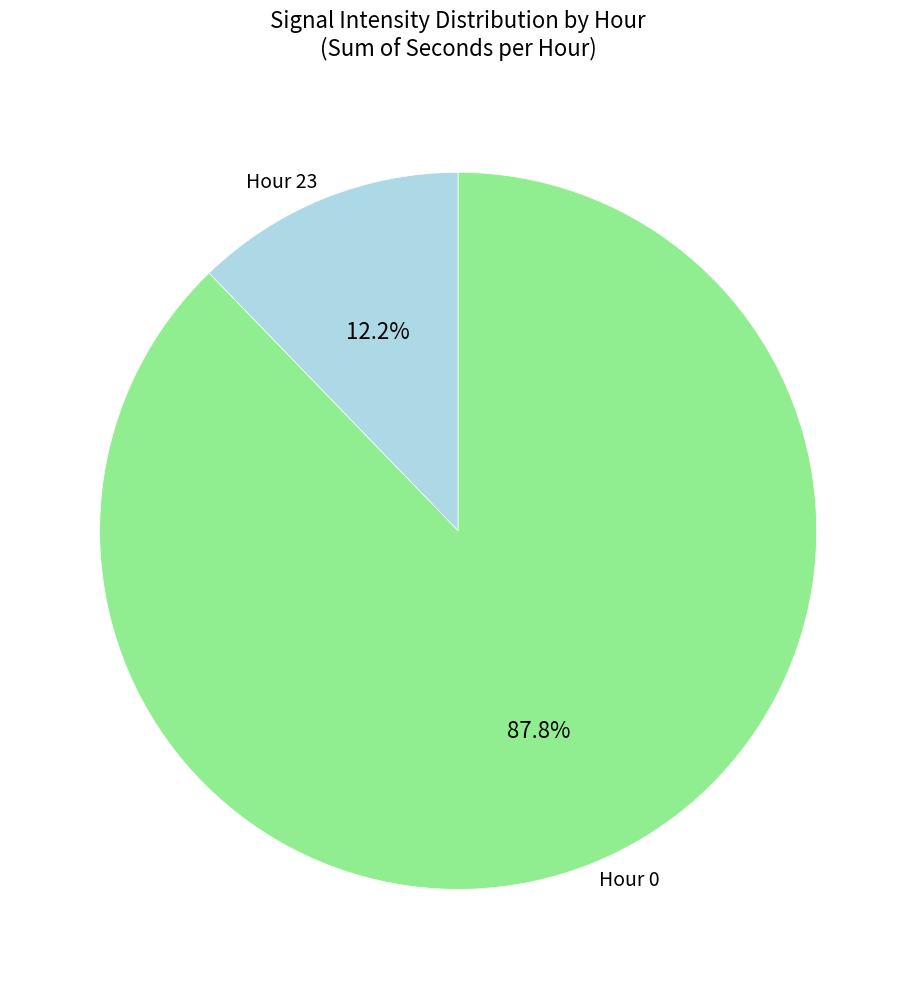

Combined, do Hour 0 and Hour 23 account for over 50%?

Yes